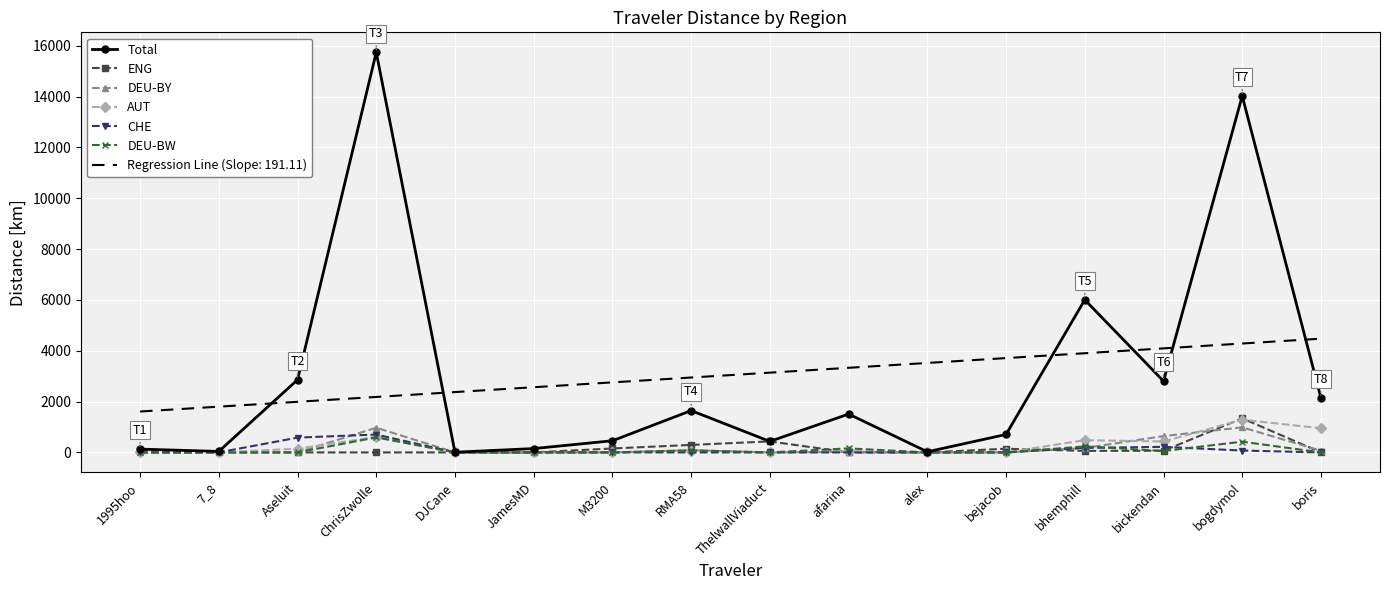

What is the average value of the ENG series?

161.8